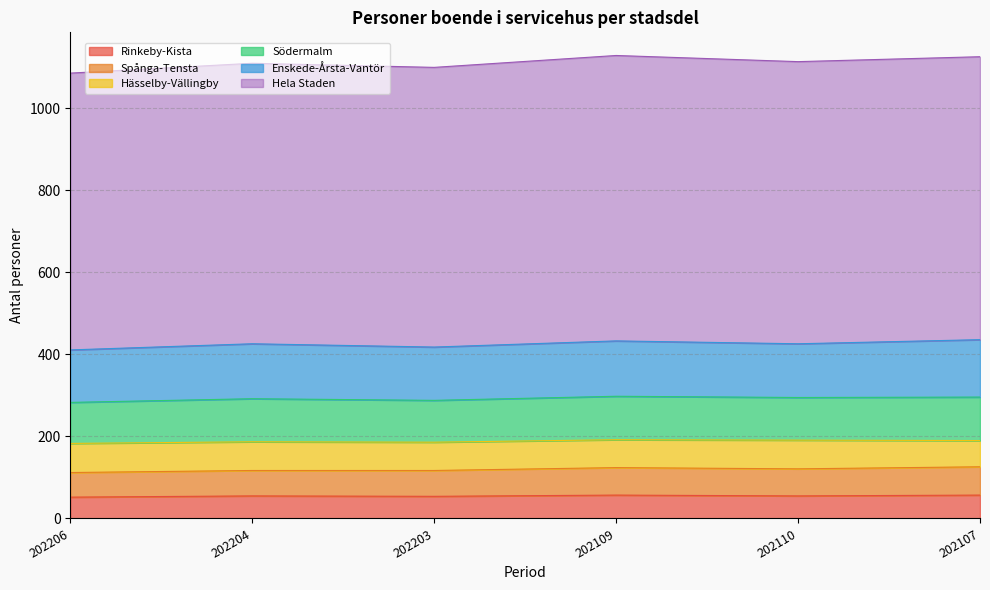

What is the minimum value for Hela Staden?

675